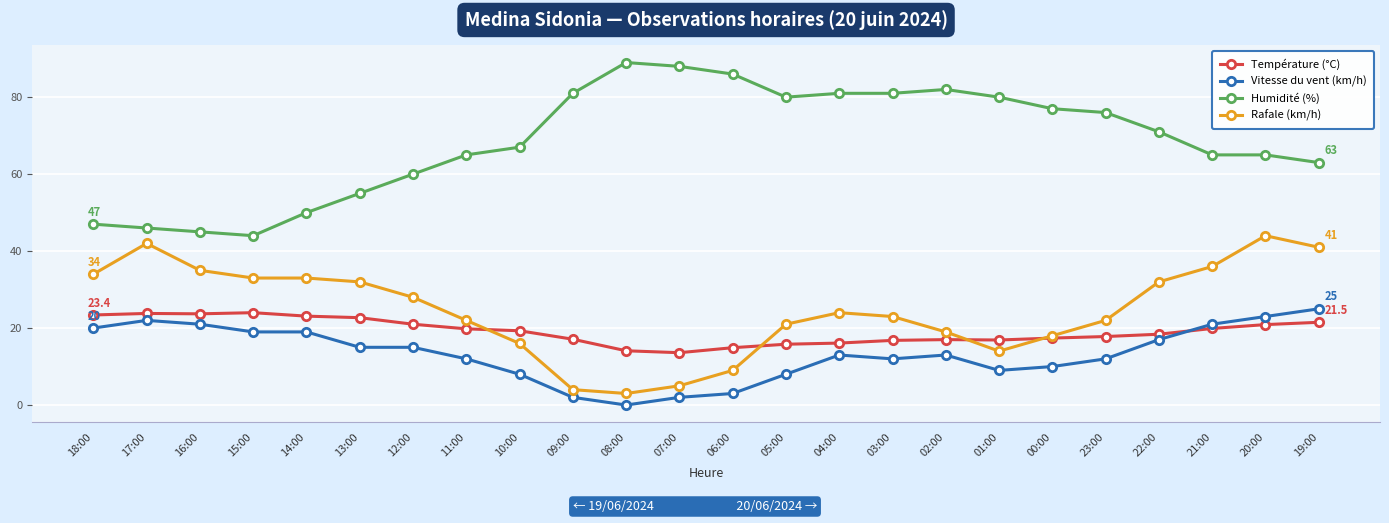

What is the label of the 15th point from the left?

04:00